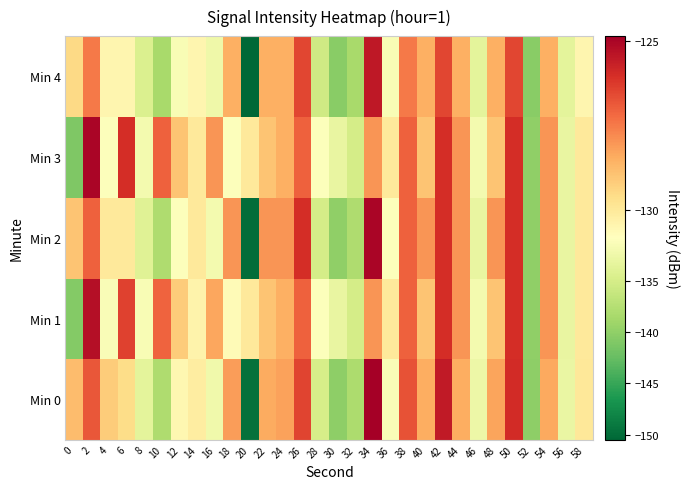

Which has a higher value, 0 or 38?

38